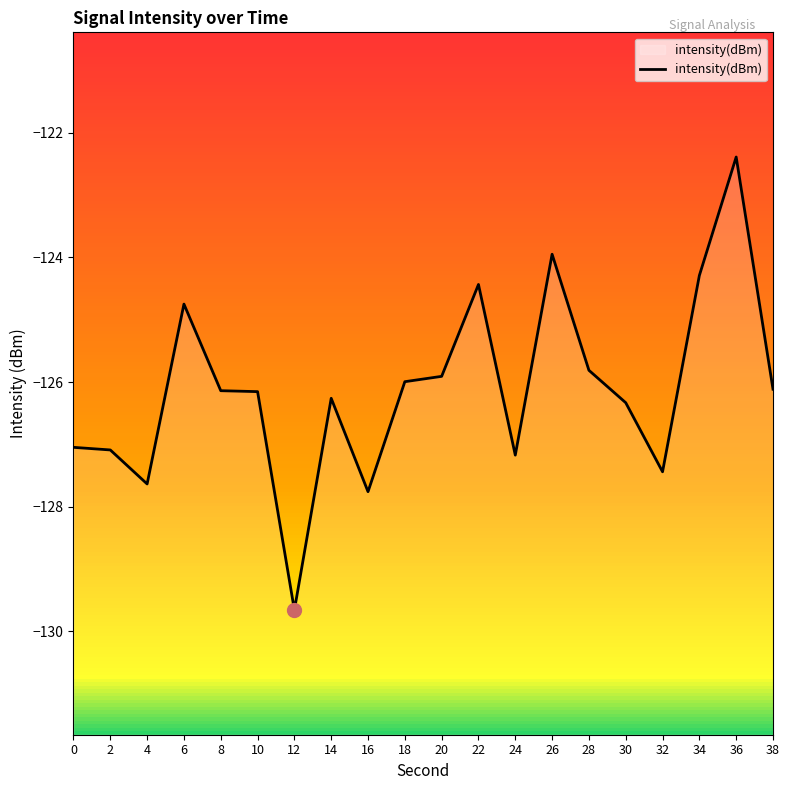

At which category does the data reach its first local peak?

6